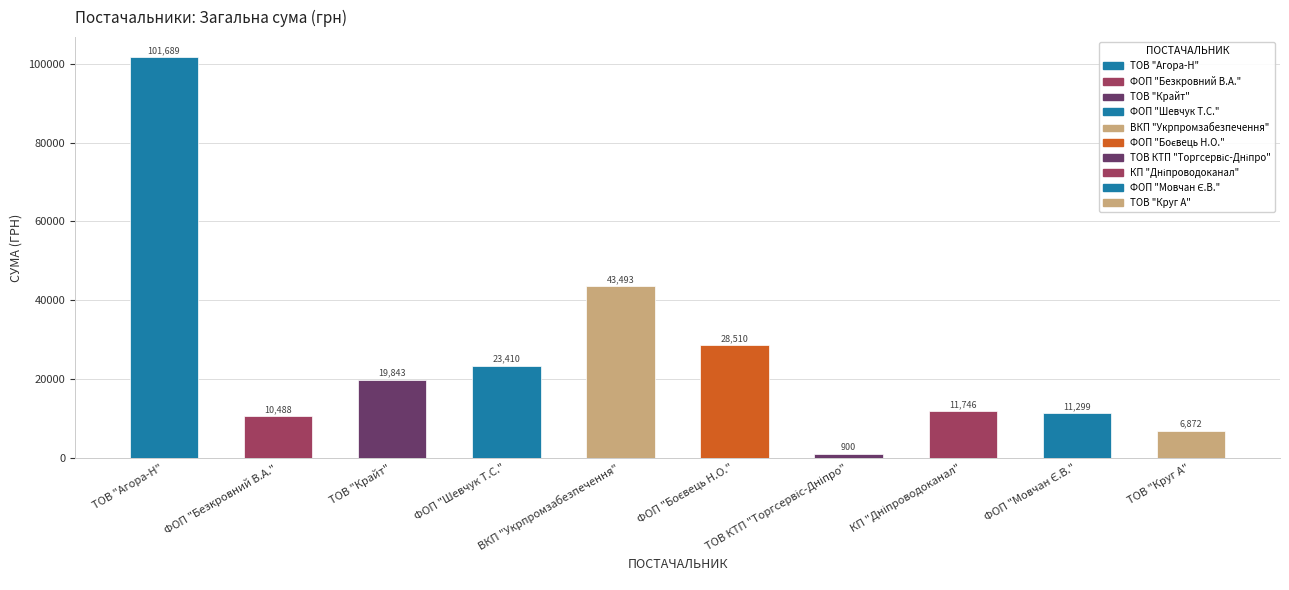

How many data points are less than 19842?

5